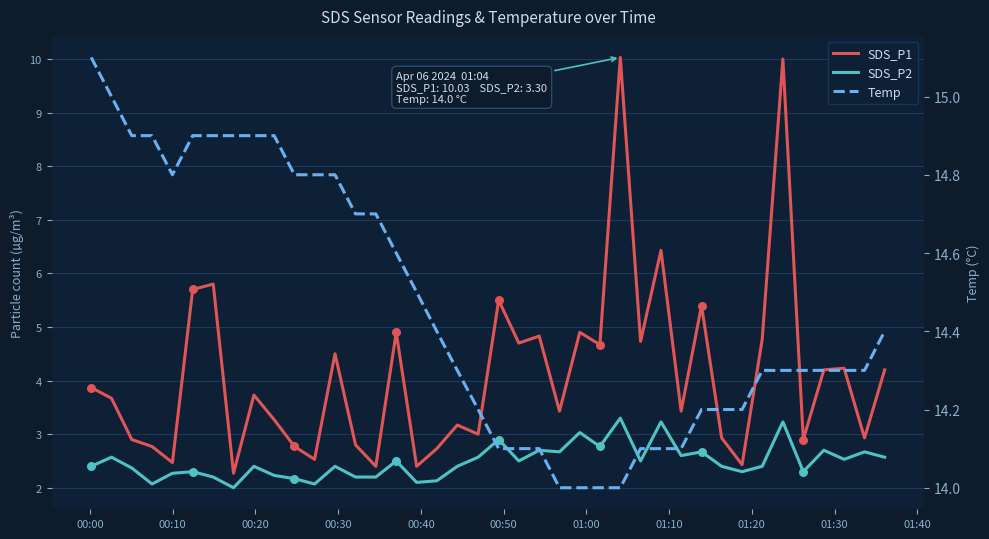

Which series contains the lowest Y value?

SDS_P2